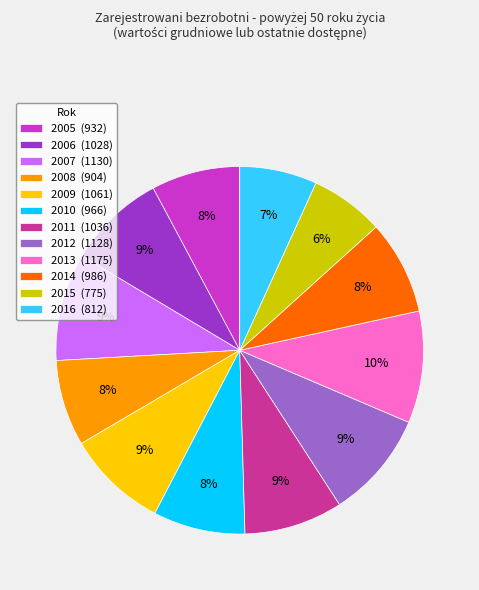

What is the ratio of the value at 2005 (932) to the value at 2008 (904)?

1.0